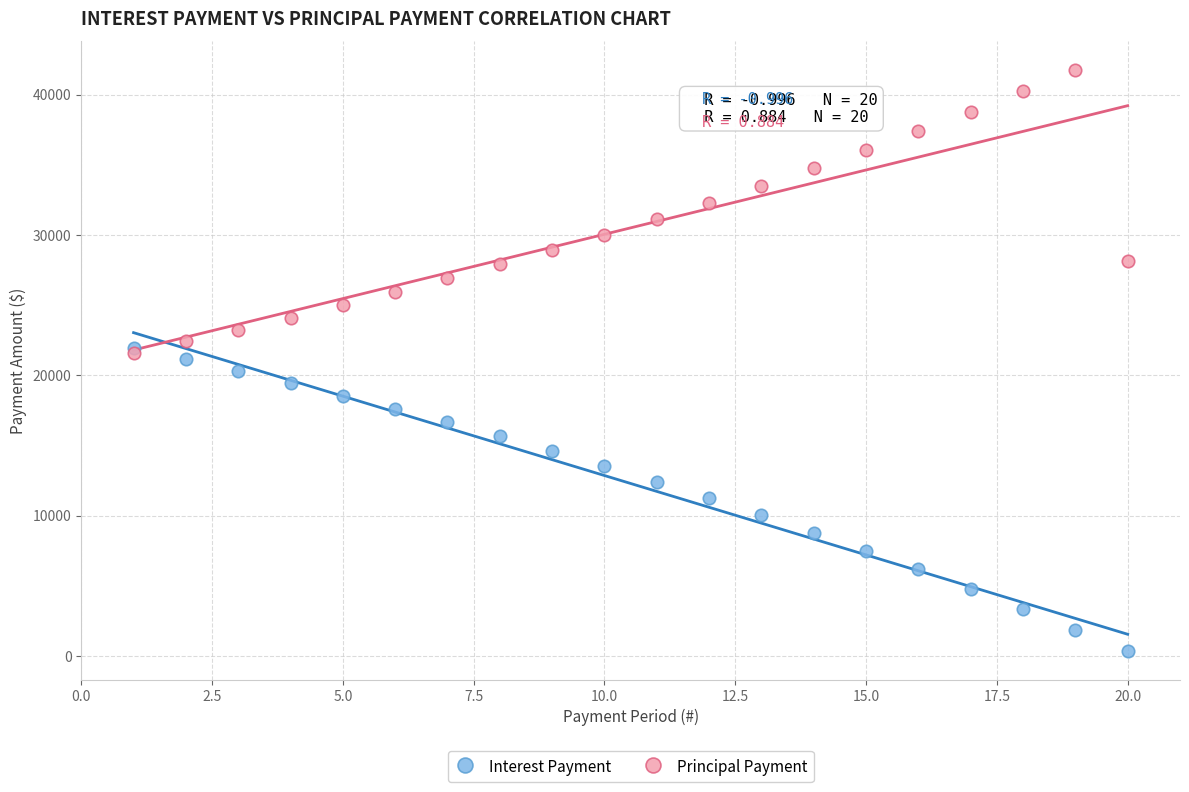

Which series reaches the maximum Y coordinate?

Principal Payment